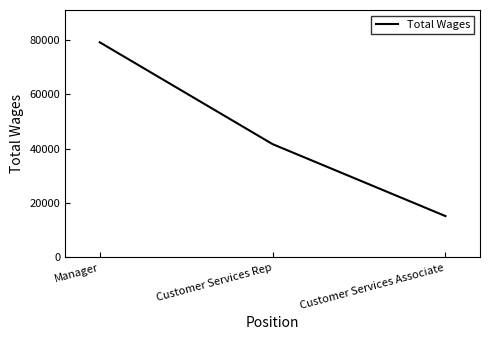

Reading left to right, transcribe all the data shown in this chart.

Manager=79191	Customer Services Rep=41713	Customer Services Associate=15241